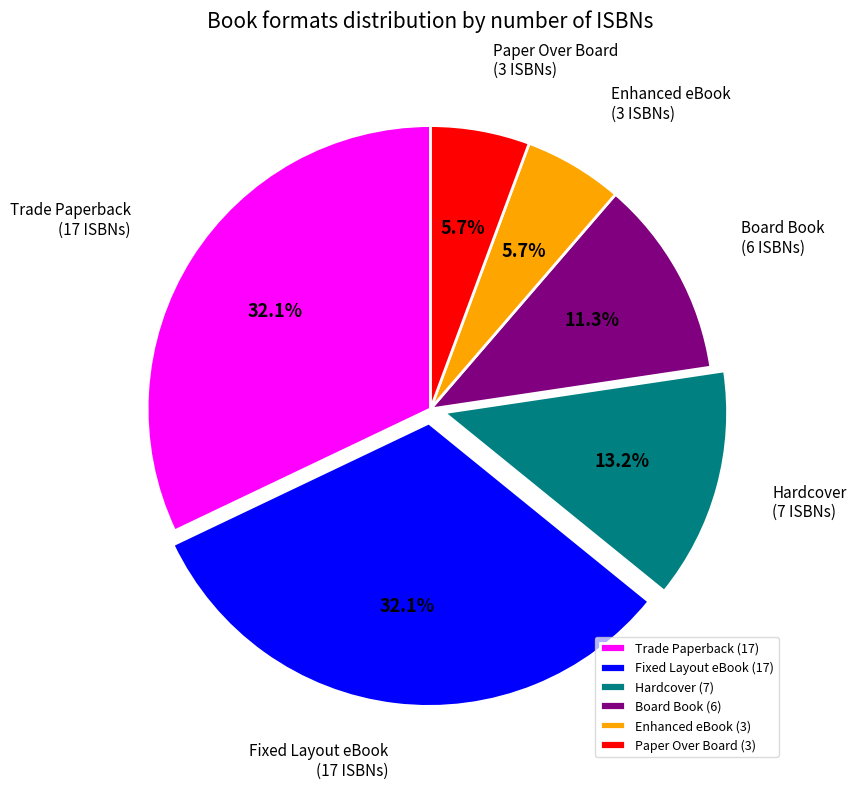

To the nearest percent, what percentage of the pie is Board Book?

11%